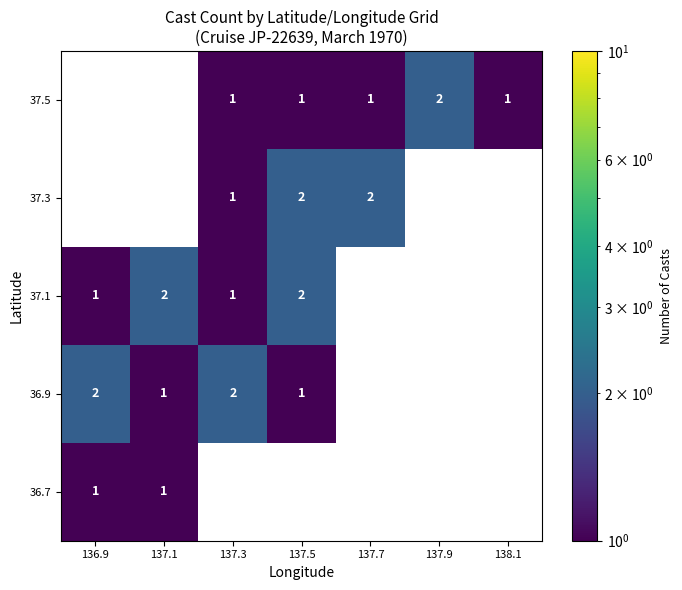

True or false: 37.3 has a value of 1 at 137.5.

False